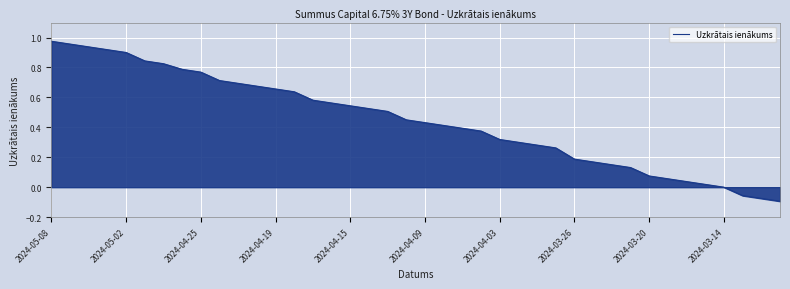

What is the difference between the maximum and minimum values?

1.1